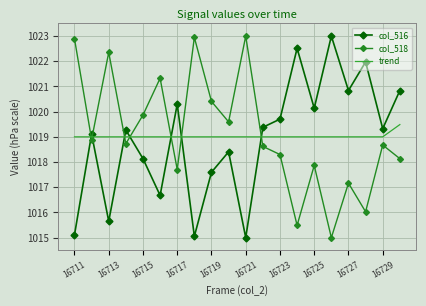

Reading left to right, list all the values displayed in this chart.

col_516: 1015.1	1019.1	1015.6	1019.3	1018.1	1016.7	1020.3	1015.1	1017.6	1018.4	1015.0	1019.4	1019.7	1022.5	1020.1	1023.0	1020.8	1022.0	1019.3	1020.8
col_518: 1022.9	1018.9	1022.4	1018.7	1019.9	1021.3	1017.7	1022.9	1020.4	1019.6	1023.0	1018.6	1018.3	1015.5	1017.9	1015.0	1017.2	1016.0	1018.7	1018.1
trend: 1019.0	1019.0	1019.0	1019.0	1019.0	1019.0	1019.0	1019.0	1019.0	1019.0	1019.0	1019.0	1019.0	1019.0	1019.0	1019.0	1019.0	1019.0	1019.0	1019.5